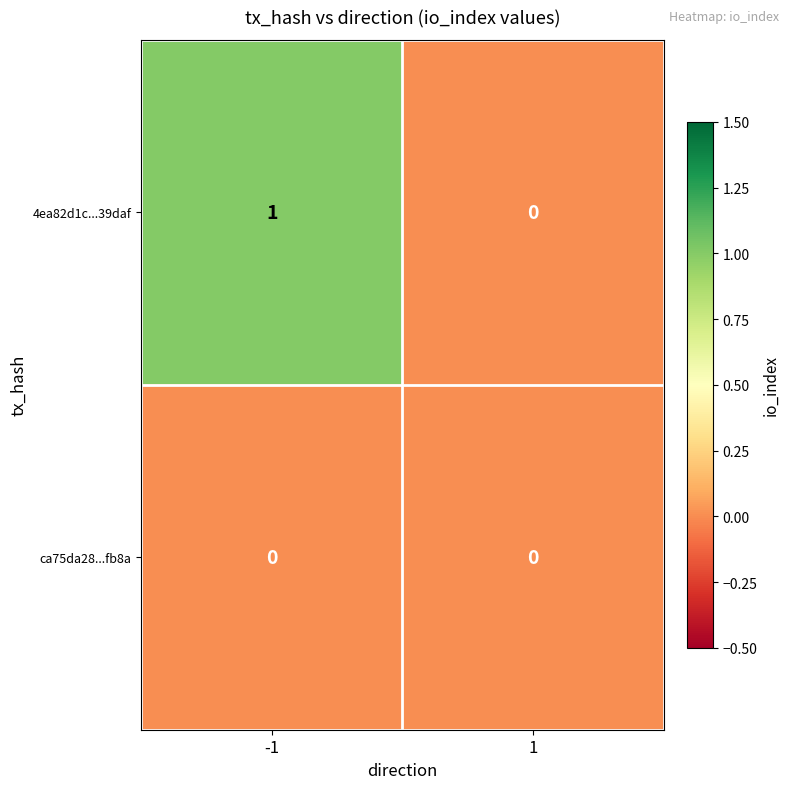

Reading left to right, transcribe all the data shown in this chart.

4ea82d1c...39daf: 1	0
ca75da28...fb8a: 0	0